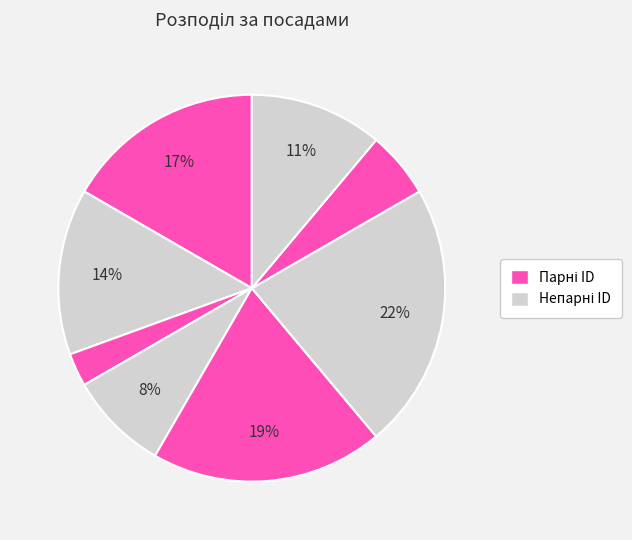

How many segments does this pie chart have?

8